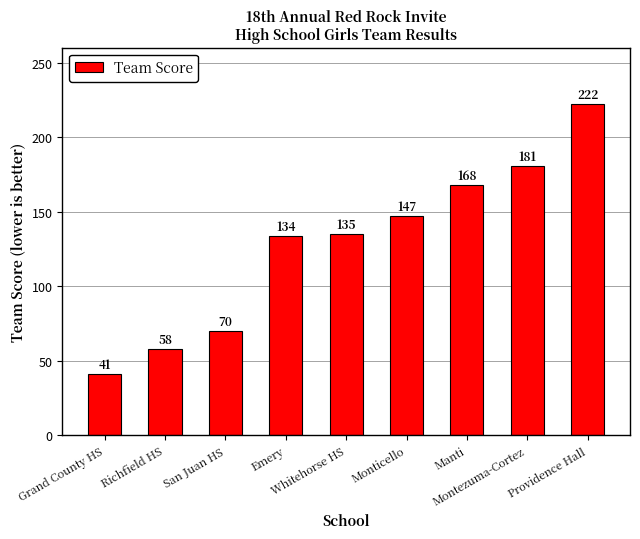

At which category does the chart reach its peak across all series?

Providence Hall